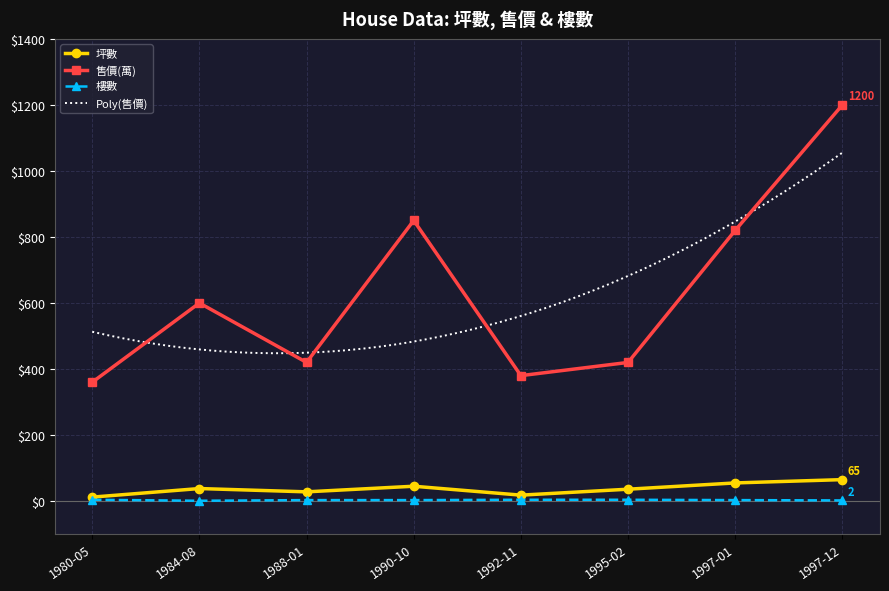

How many categories are shown in the chart?

8